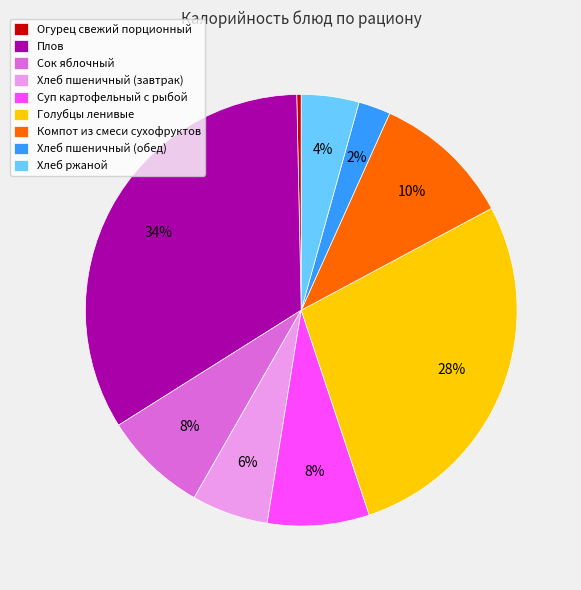

Between Плов and Огурец свежий порционный, which is larger?

Плов